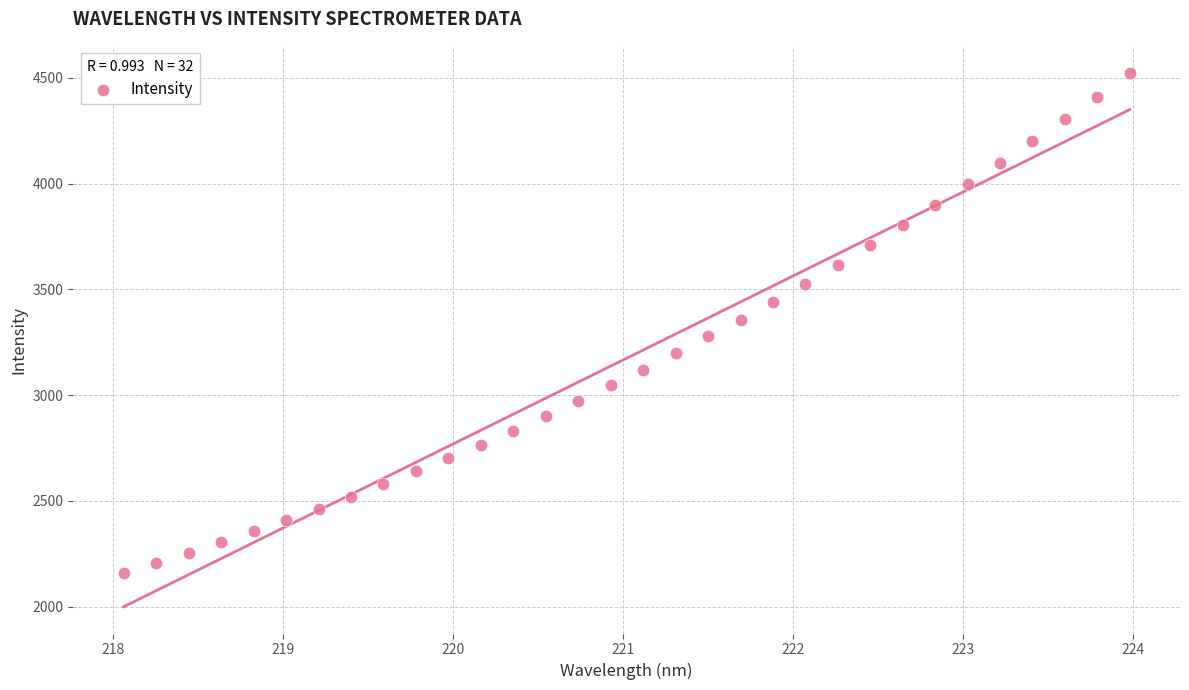

What is the range of Y values (max minus min)?

2365.7